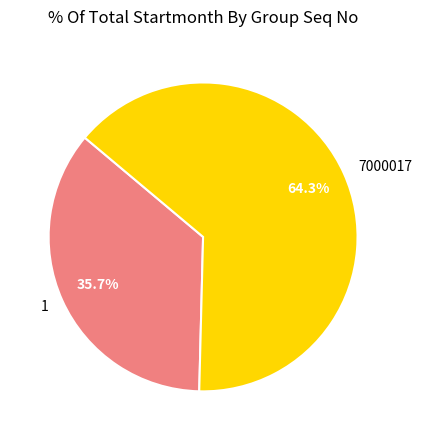

Which category has the smallest portion of the pie?

1